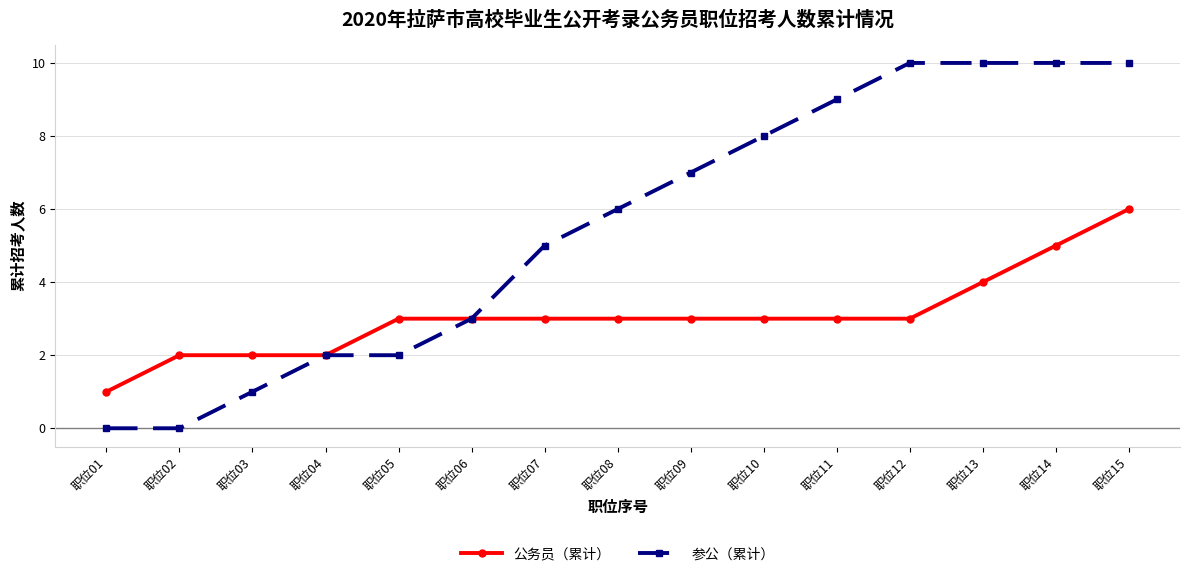

What is the value of the 公务员（累计） point at the 10th from the left?

3